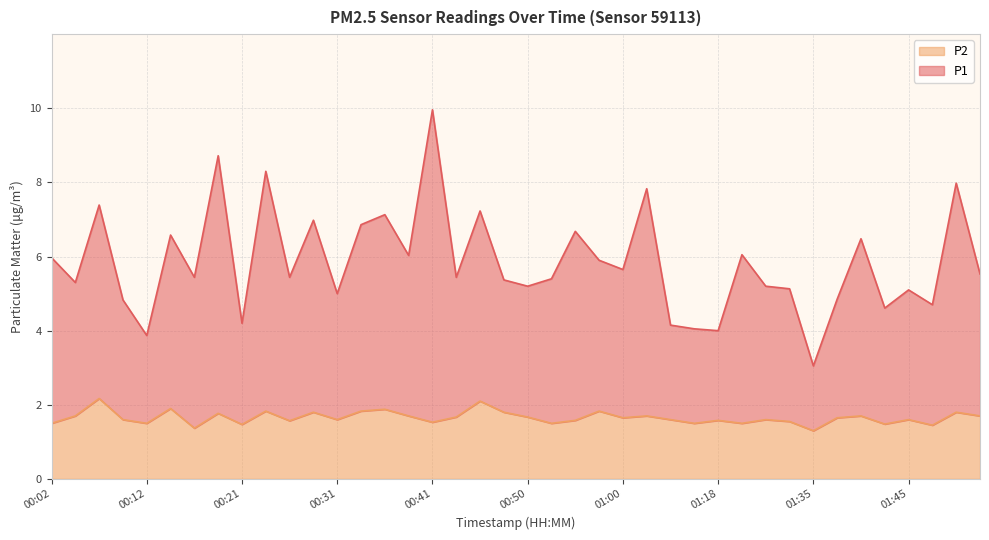

Which series has the largest total across all categories?

P1